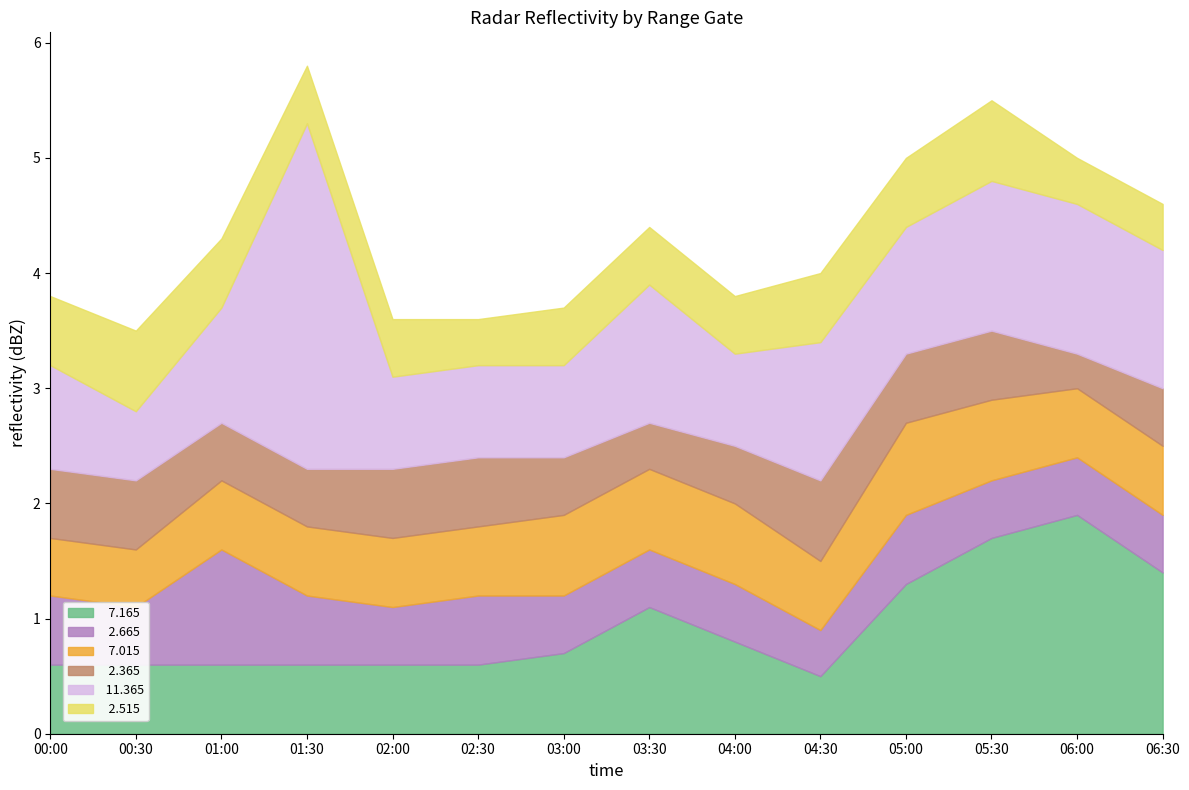

At which label is   2.365 closest to 0?

06:00